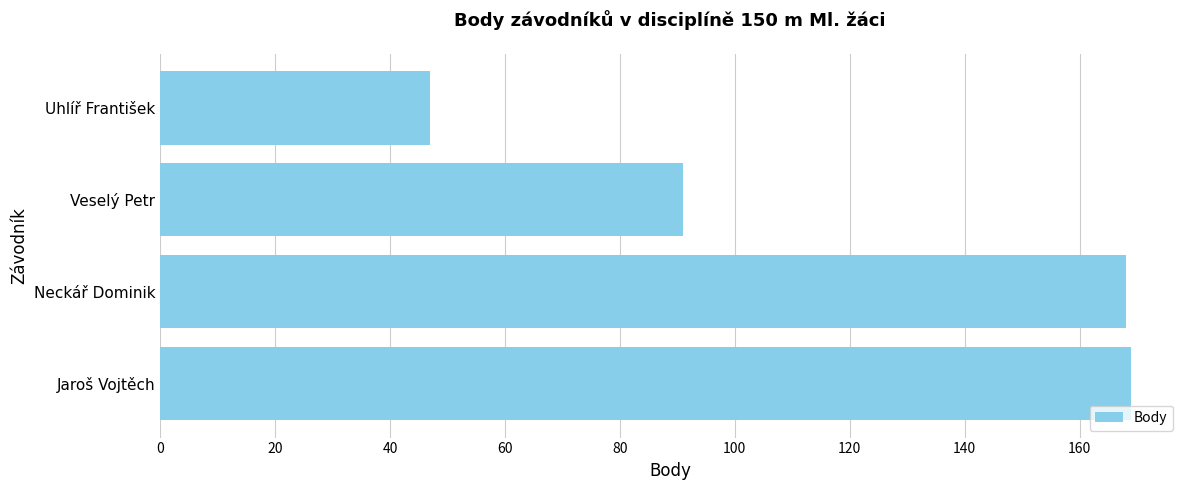

Reading top to bottom, transcribe all the data shown in this chart.

47	91	168	169